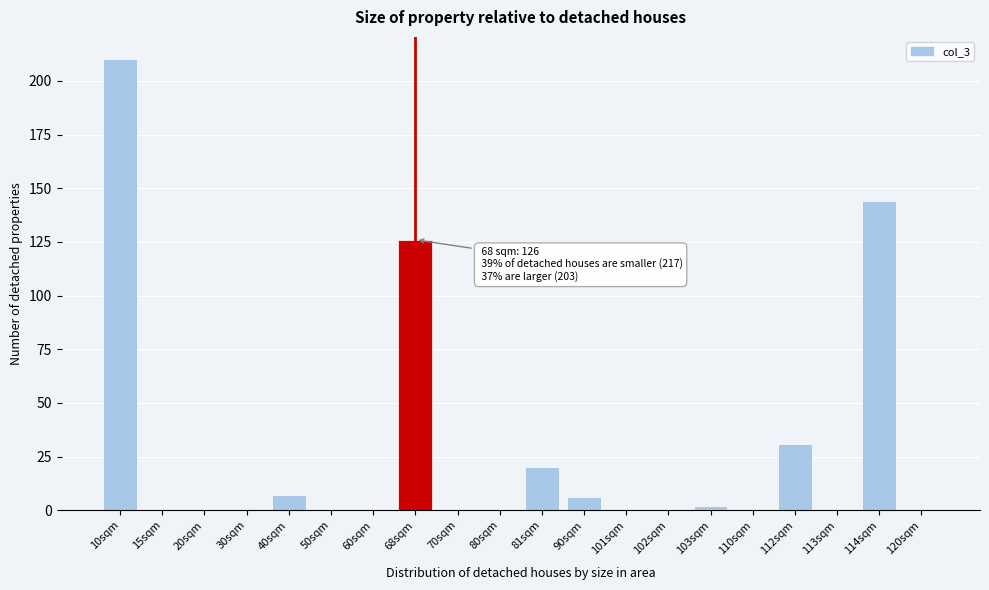

Reading left to right, transcribe all the data shown in this chart.

10sqm=210	15sqm=0	20sqm=0	30sqm=0	40sqm=7	50sqm=0	60sqm=0	68sqm=126	70sqm=0	80sqm=0	81sqm=20	90sqm=6	101sqm=0	102sqm=0	103sqm=2	110sqm=0	112sqm=31	113sqm=0	114sqm=144	120sqm=0